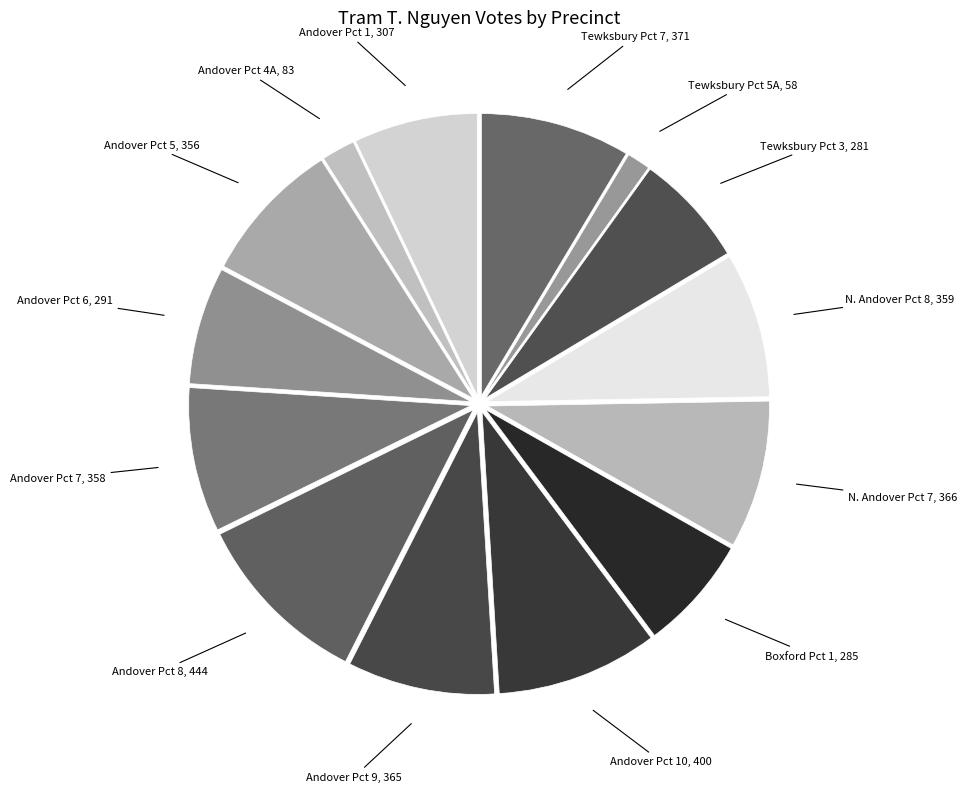

To the nearest percent, what is the difference between the largest and smallest slice percentages?

9%